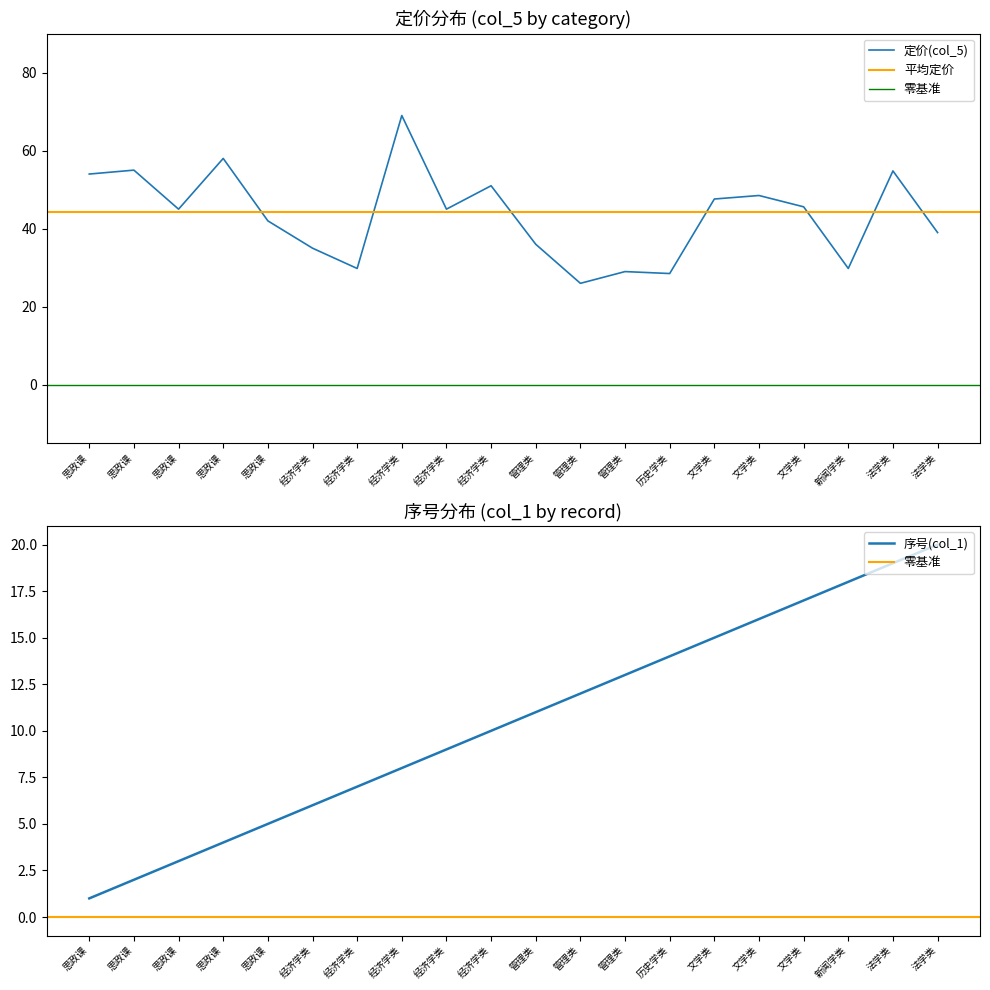

Rank the categories by 定价(col_5) value from lowest to highest.

管理类, 历史学类, 管理类, 经济学类, 新闻学类, 经济学类, 管理类, 法学类, 思政课, 思政课, 经济学类, 文学类, 文学类, 文学类, 经济学类, 思政课, 法学类, 思政课, 思政课, 经济学类